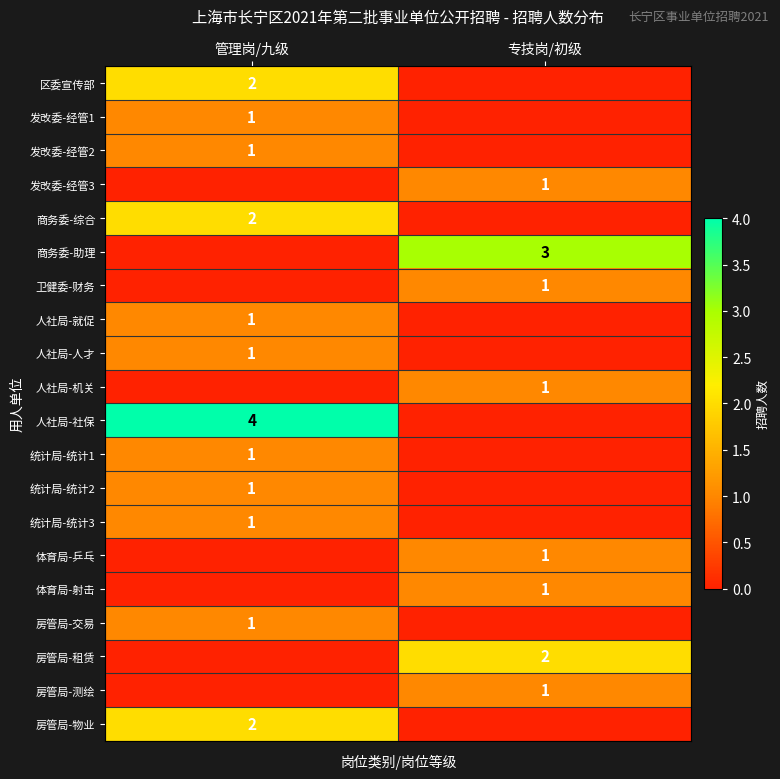

What is the total value across all series at 专技岗/初级?

11